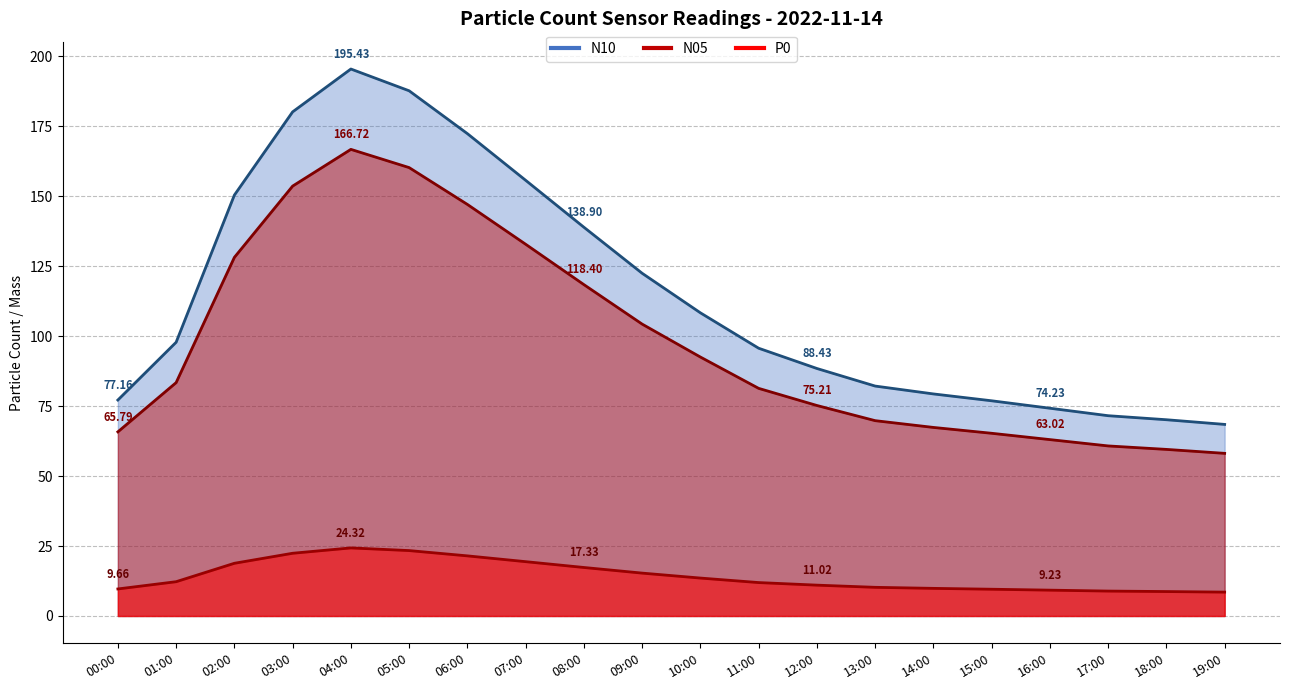

The N10 series shows 56.8 at 01:00. True or false?

False